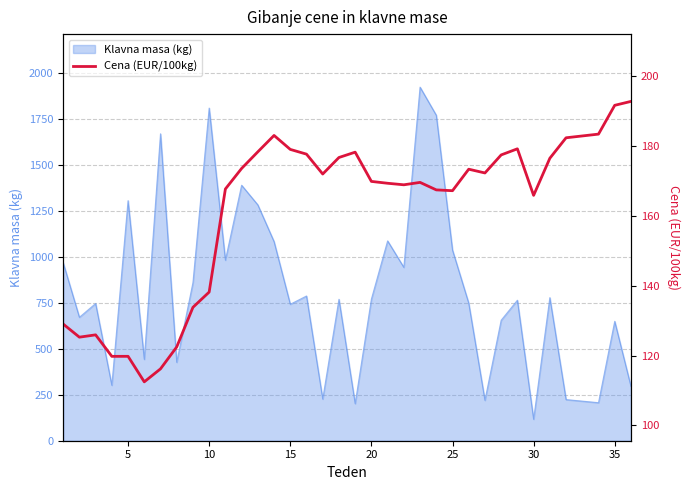

What is the minimum value for Klavna masa (kg)?

117